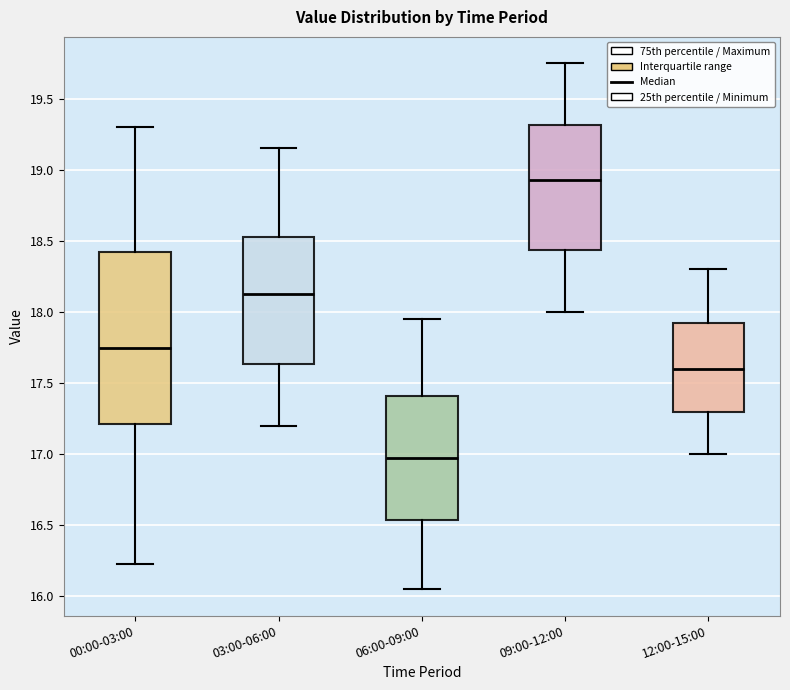

Reading left to right, read every box against the y-axis: the position of its median line, the range the box covers, and the ends of its whiskers. The values are not printed on the chart, so give them approximately, as read against the axis.

00:00-03:00: median 17.75, box 17.20 to 18.40, whiskers 16.25 to 19.30
03:00-06:00: median 18.15, box 17.65 to 18.55, whiskers 17.20 to 19.15
06:00-09:00: median 17.00, box 16.55 to 17.40, whiskers 16.05 to 17.95
09:00-12:00: median 18.95, box 18.45 to 19.30, whiskers 18.00 to 19.75
12:00-15:00: median 17.60, box 17.30 to 17.95, whiskers 17.00 to 18.30